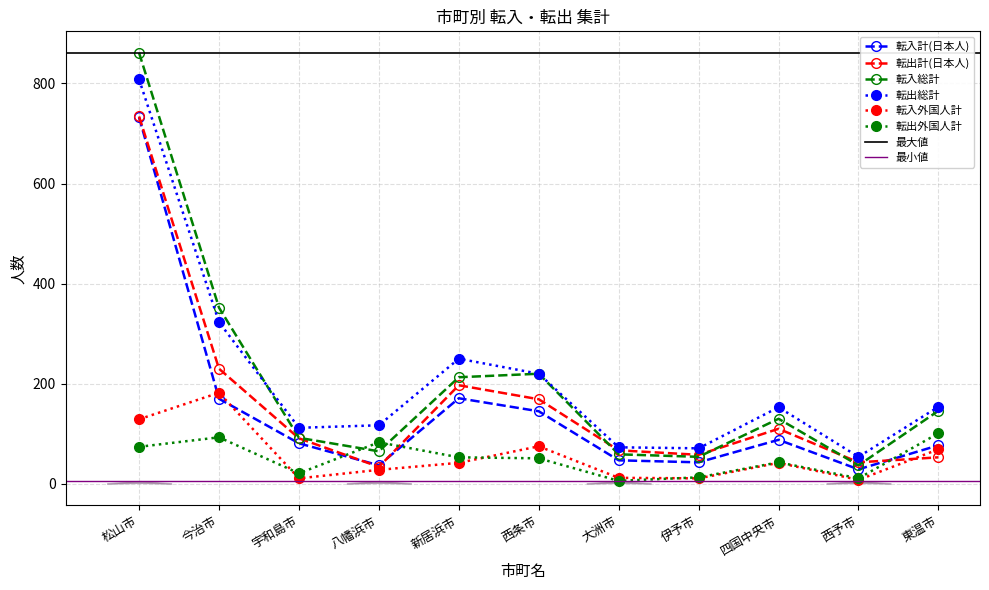

True or false: 転入計(日本人) has a value of 88 at 四国中央市.

True